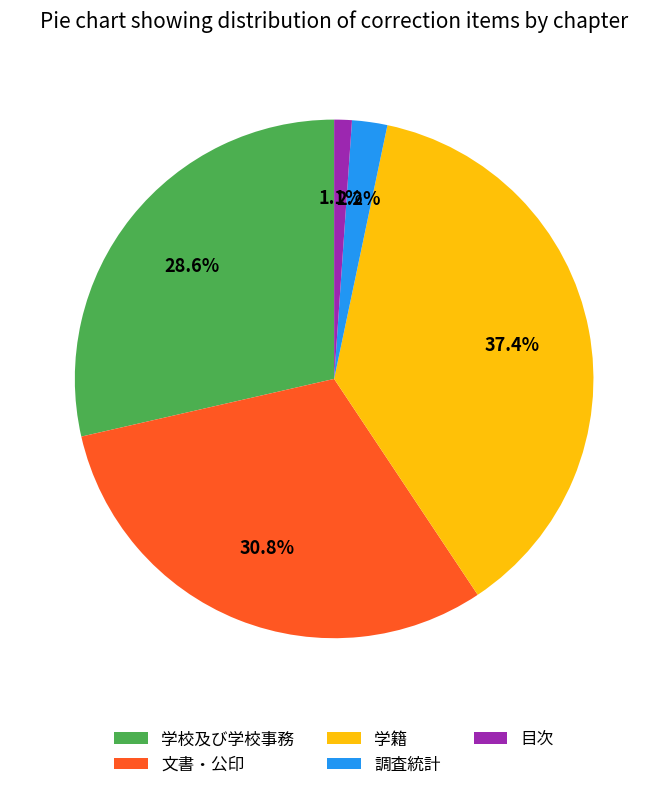

Count the number of slices in the pie.

5